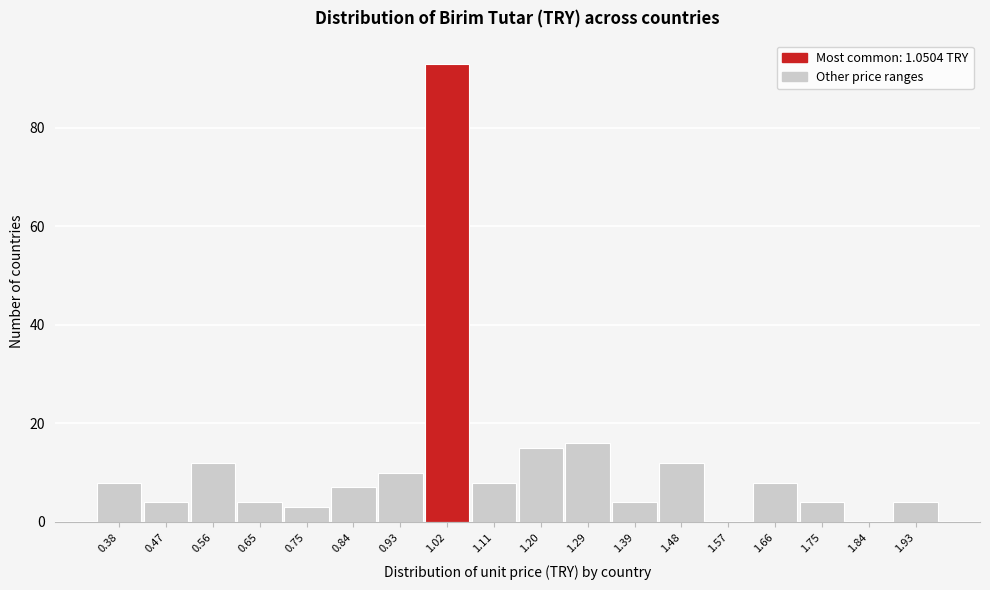

Reading left to right, list all the values displayed in this chart.

0.38=8	0.47=4	0.56=12	0.65=4	0.75=3	0.84=7	0.93=10	1.02=93	1.11=8	1.20=15	1.29=16	1.39=4	1.48=12	1.57=0	1.66=8	1.75=4	1.84=0	1.93=4